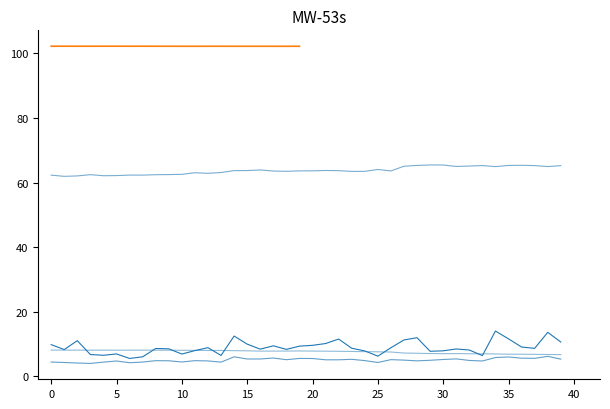

Where is the first local minimum for SDS_P2?

10